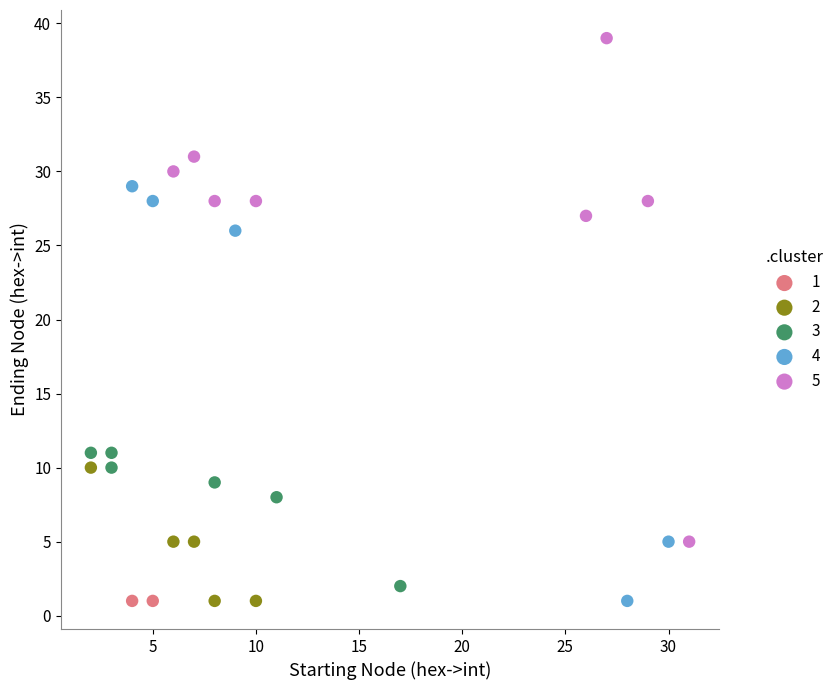

What are all the series names shown in the legend?

1, 2, 3, 4, 5